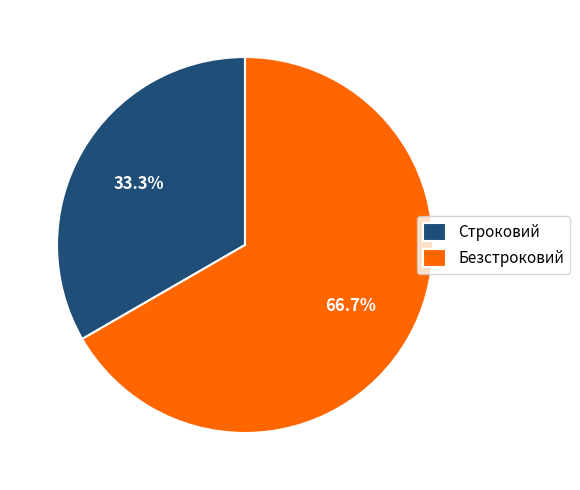

Is Безстроковий the majority of the pie?

Yes